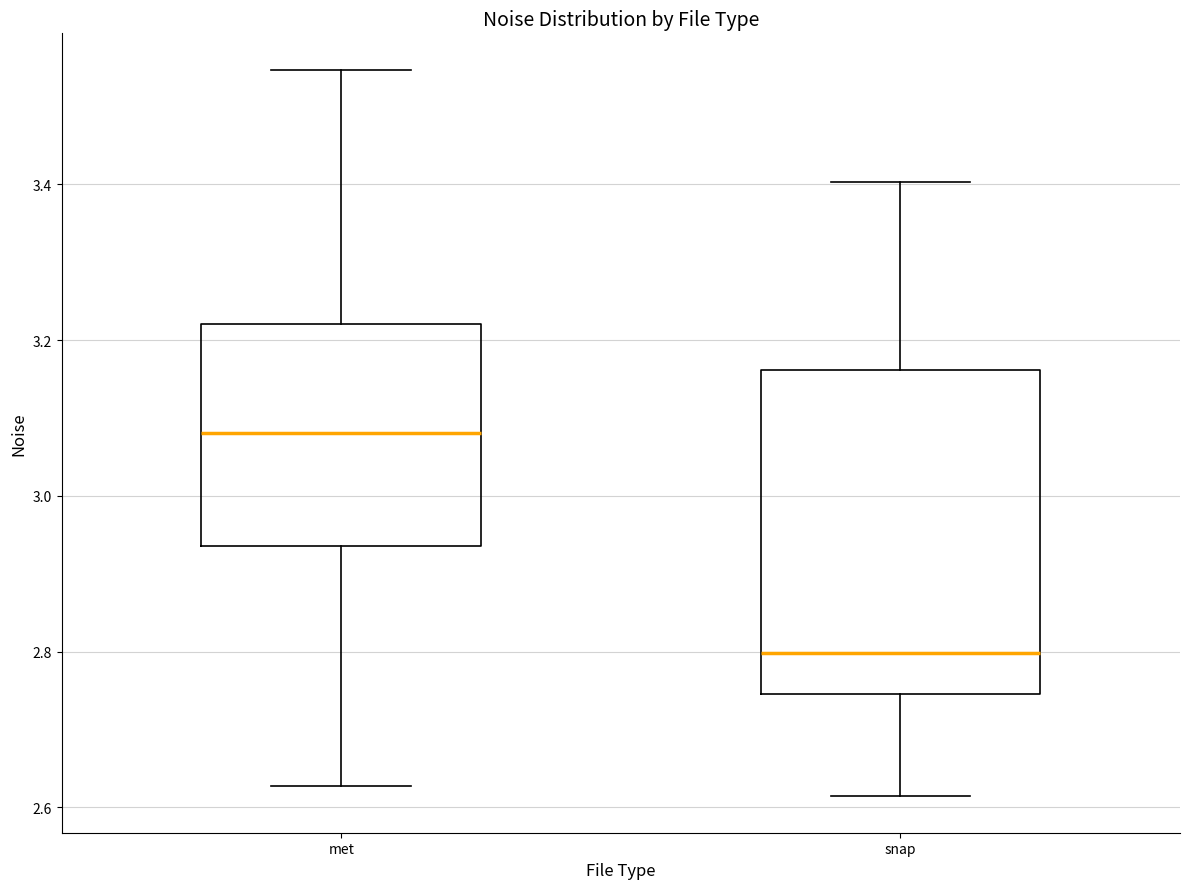

Which box has the highest median line?

met